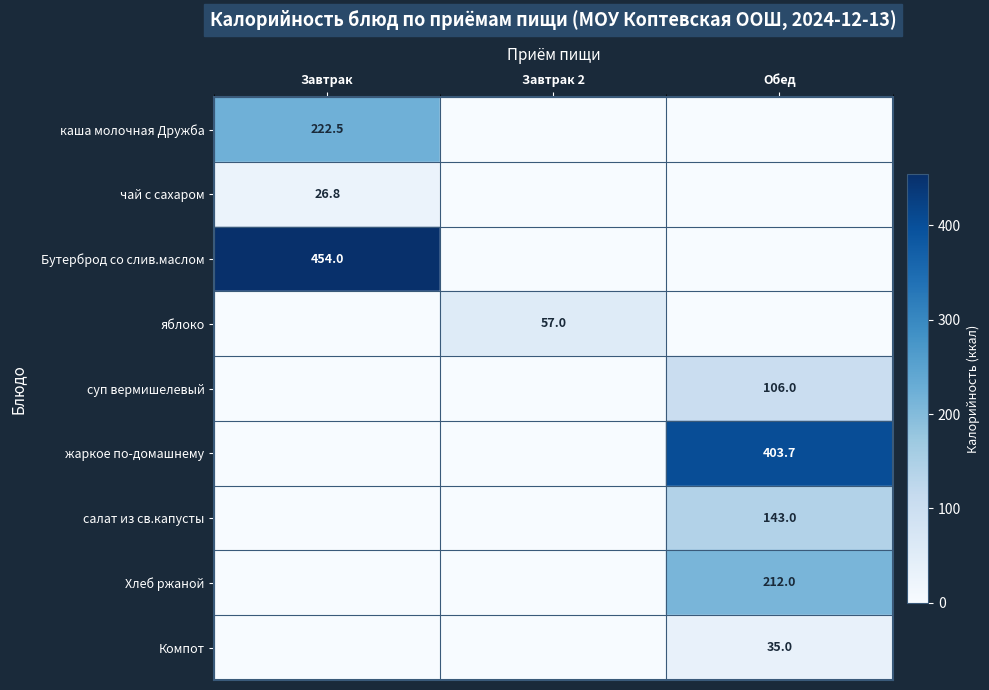

Which category has the lowest value across all series?

Завтрак 2